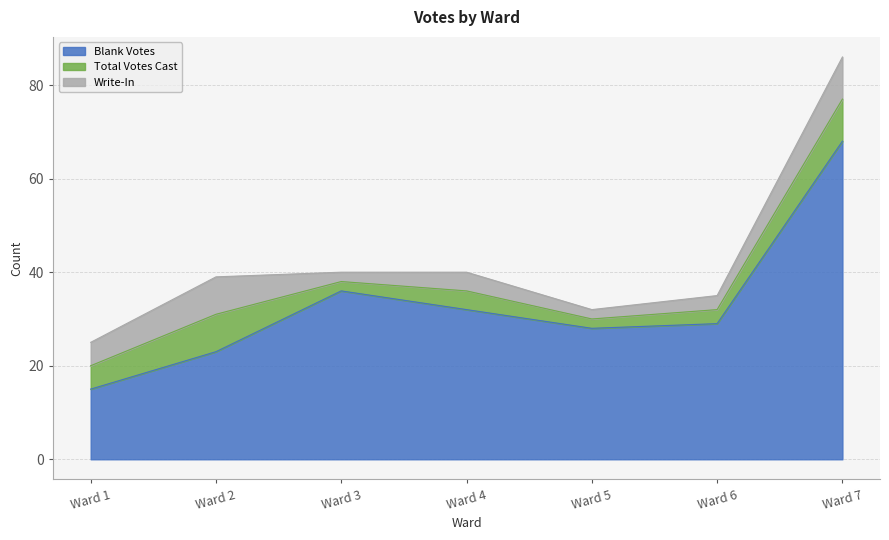

At which label does Write-In reach its peak?

Ward 7